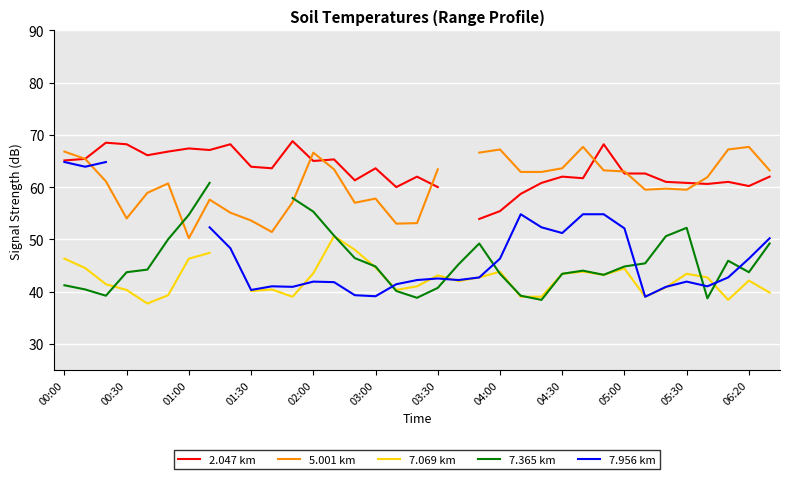

Does the chart display data point markers on the line(s)?

No